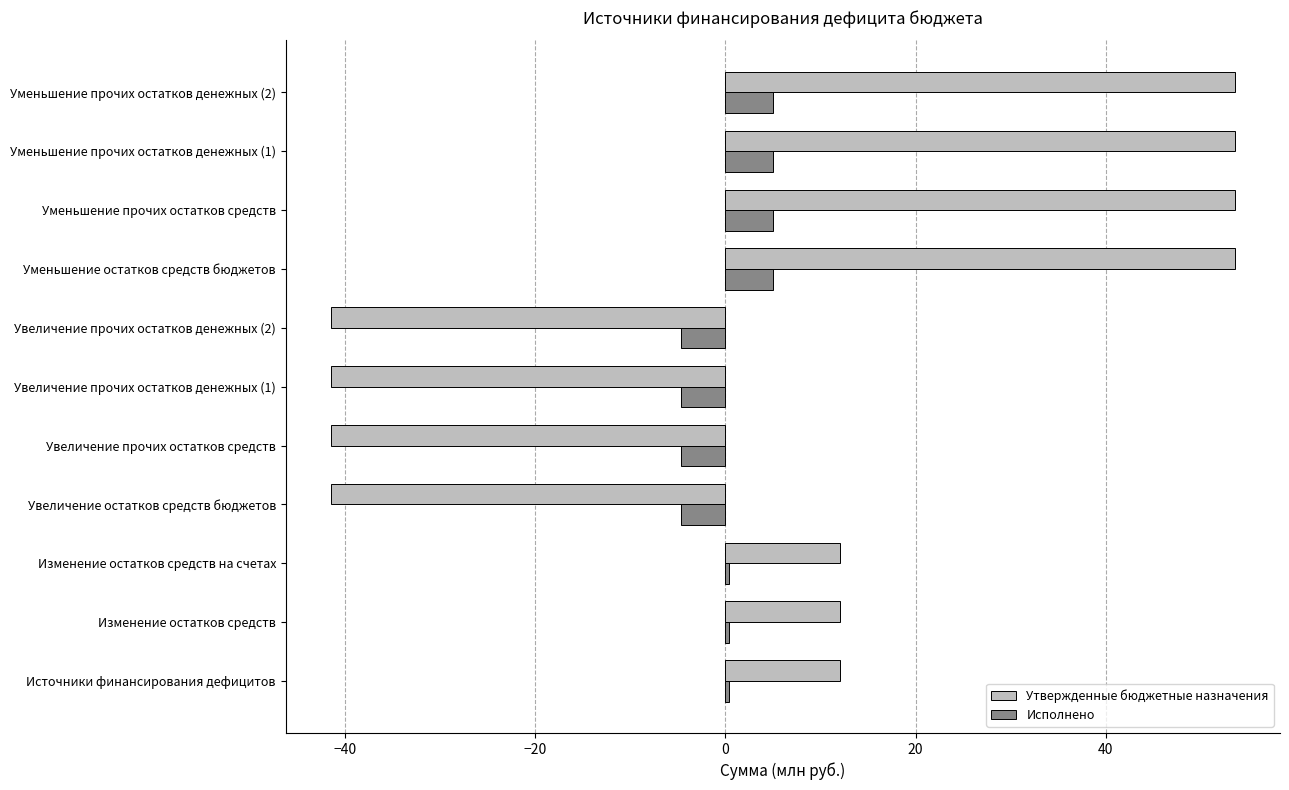

What is the minimum value for Утвержденные бюджетные назначения?

-41.4